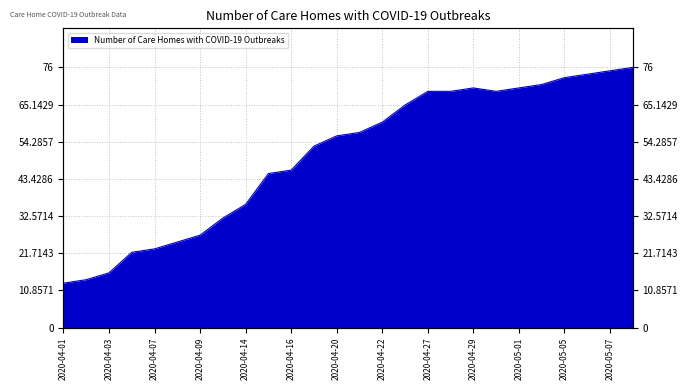

How many interior local peaks (higher than both neighbors) does the data have?

1